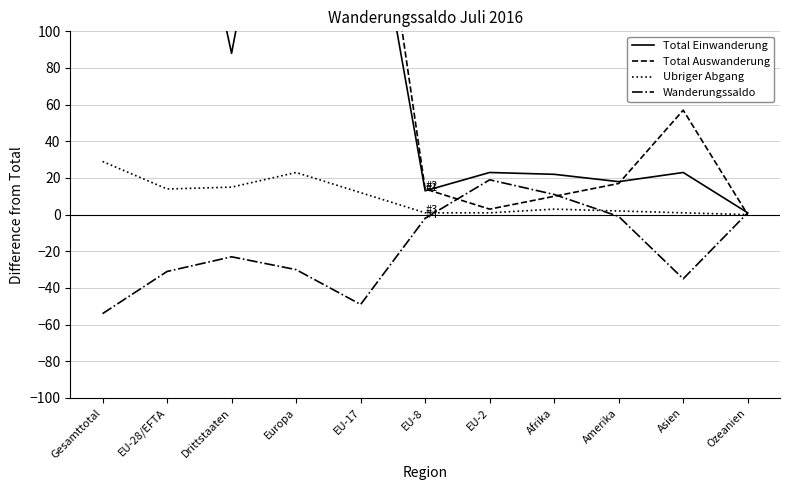

What is the difference between the highest and lowest values at Europa?

322